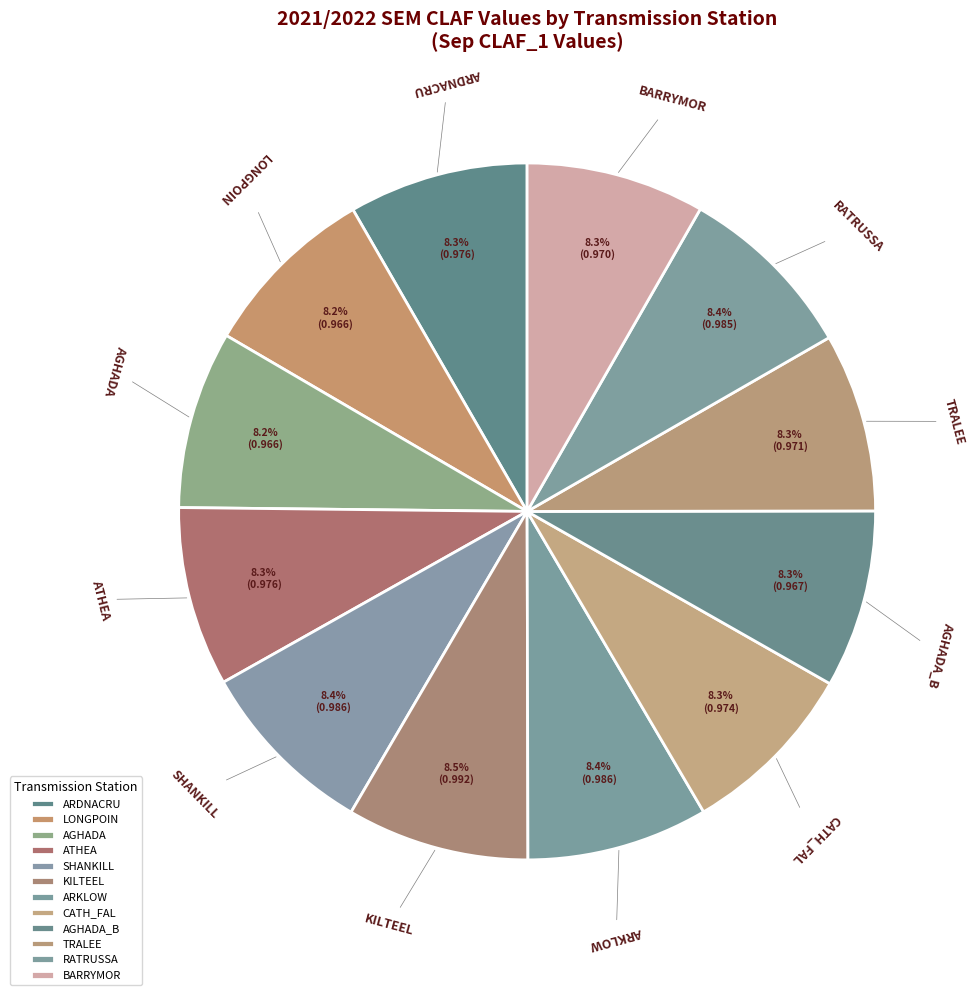

Does any single category account for the majority?

No